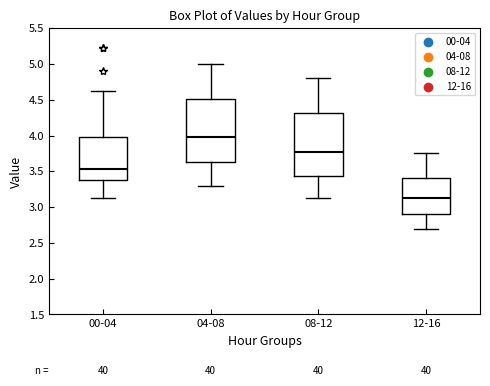

Reading left to right, transcribe this box plot: for each box, give where its median line is, the range the box spans, and where its two whiskers end, as read against the y-axis. The values are not printed on the chart, so give them approximately, as read against the axis.

00-04: median 3.55, box 3.40 to 4.00, whiskers 3.15 to 4.65
04-08: median 4.00, box 3.65 to 4.50, whiskers 3.30 to 5.00
08-12: median 3.80, box 3.45 to 4.30, whiskers 3.15 to 4.80
12-16: median 3.15, box 2.90 to 3.40, whiskers 2.70 to 3.75